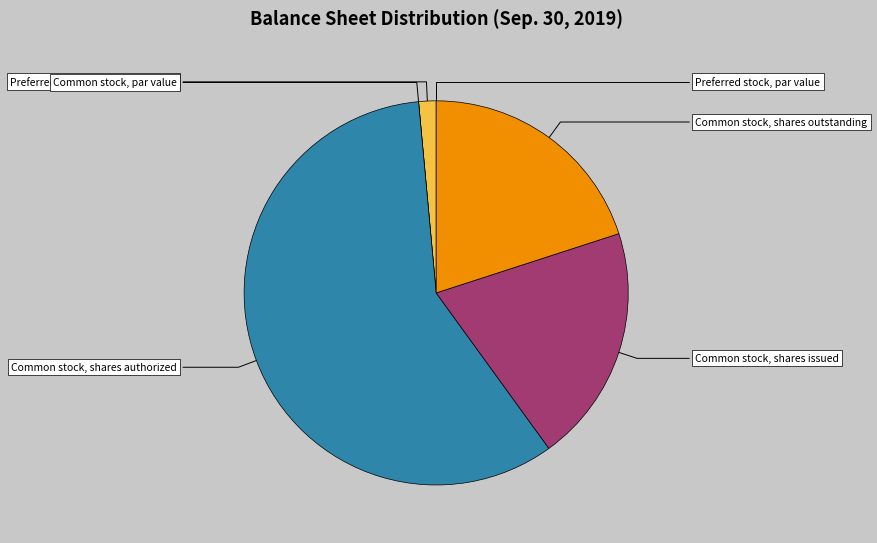

How many slices are in this pie chart?

6